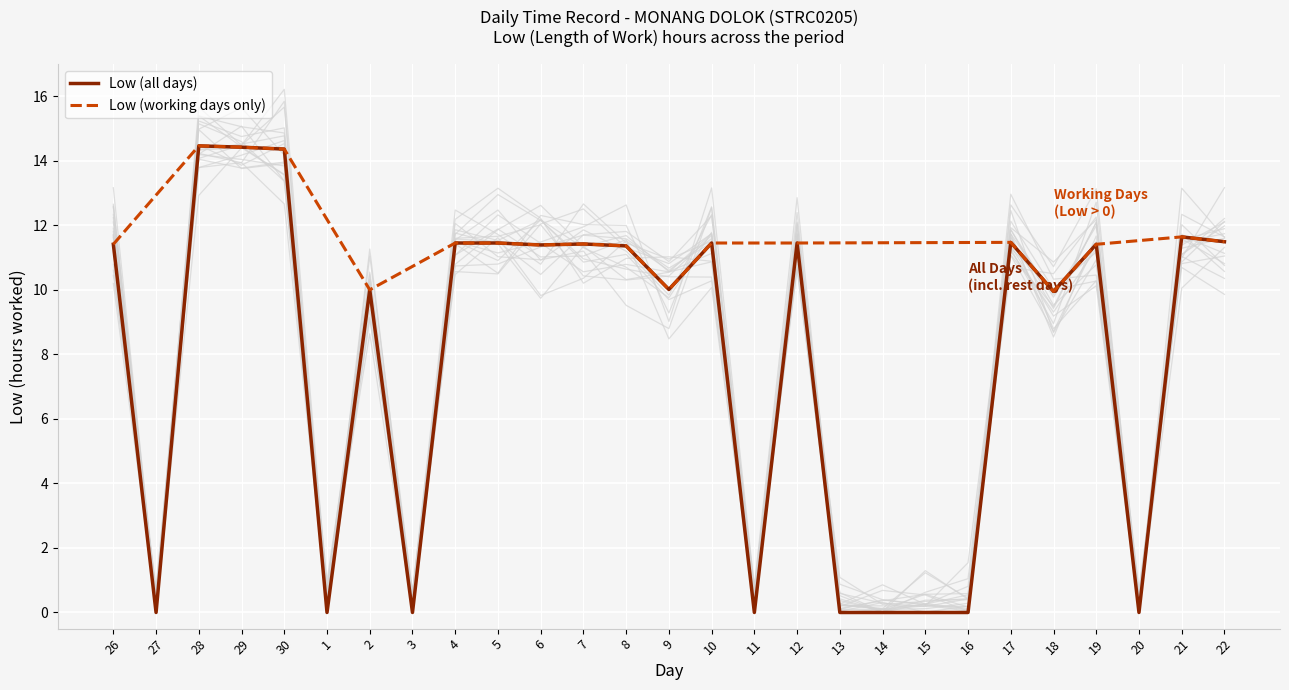

Where is the first local minimum?

27